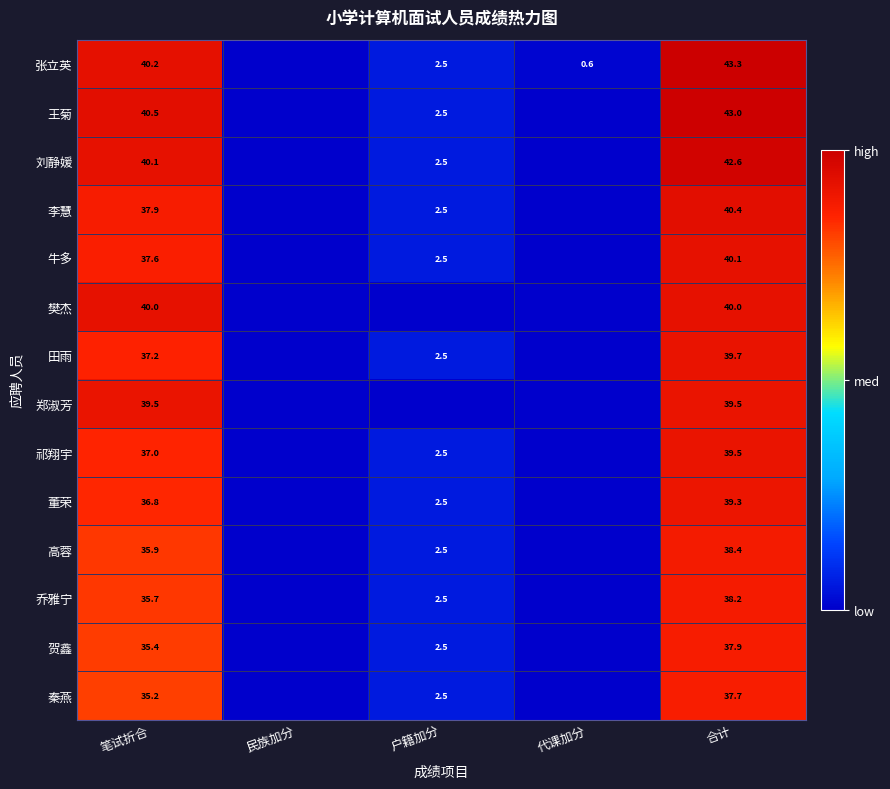

The value of 贺鑫 at 合计 is 37.9. True or false?

True